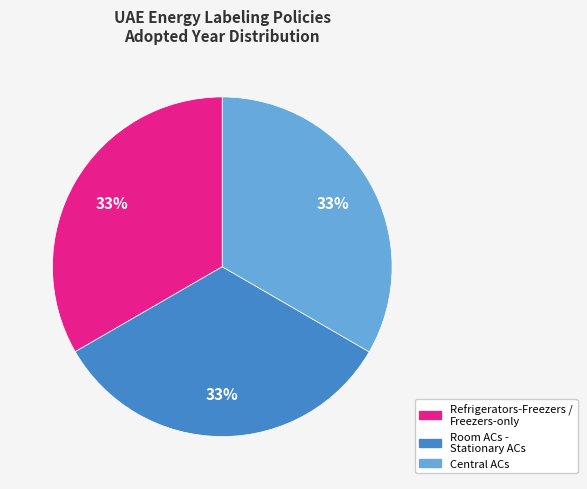

Is it true that Refrigerators-Freezers / Freezers-only is 44% of the pie?

False